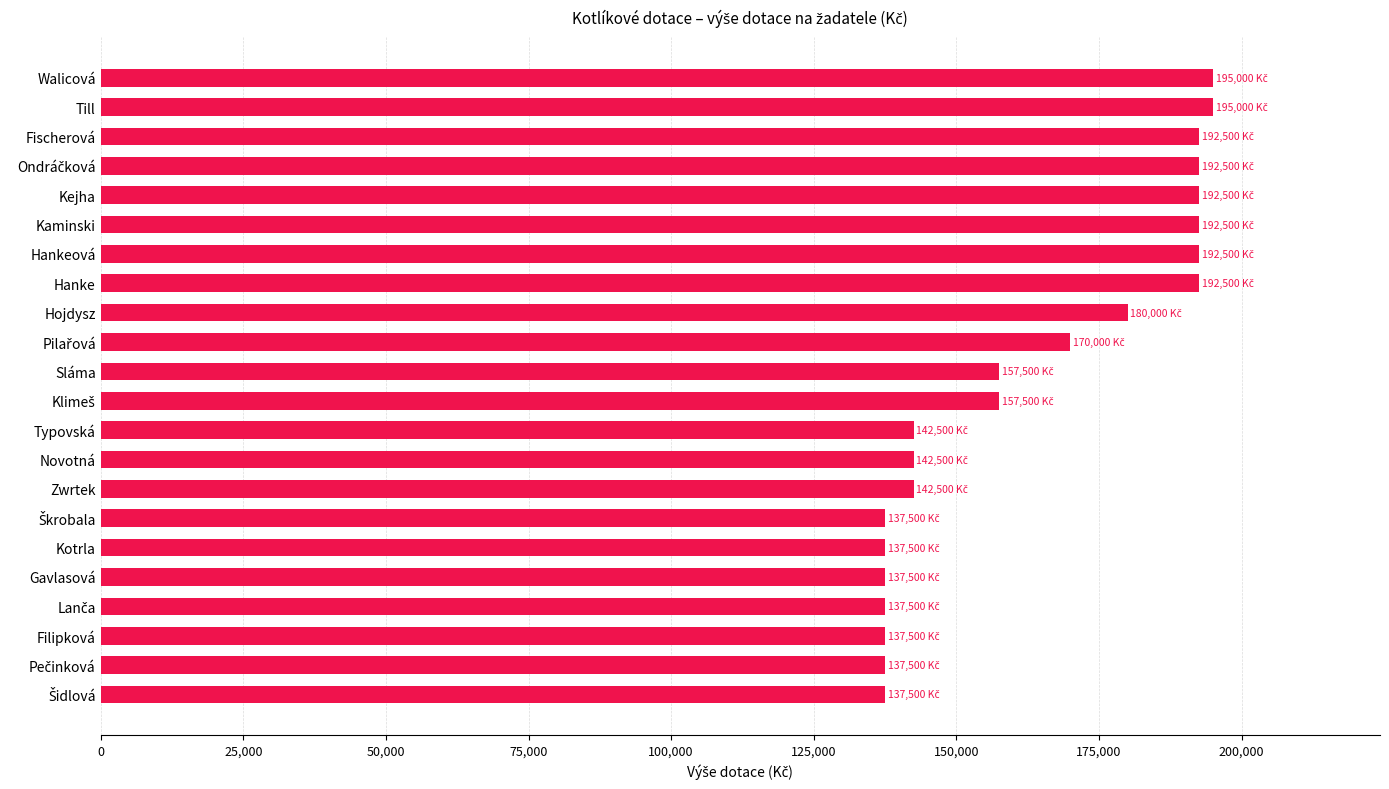

What is the smallest value displayed?

137500